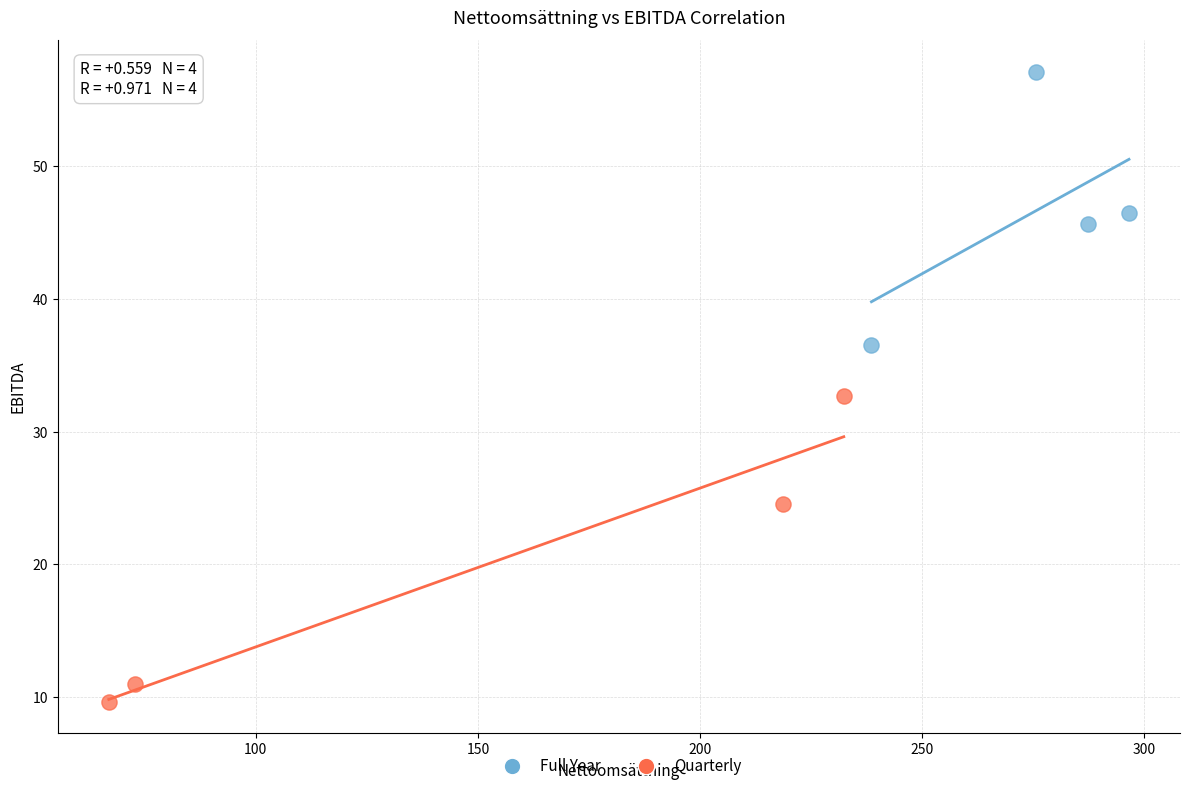

Which series contains the highest Y value?

Full Year